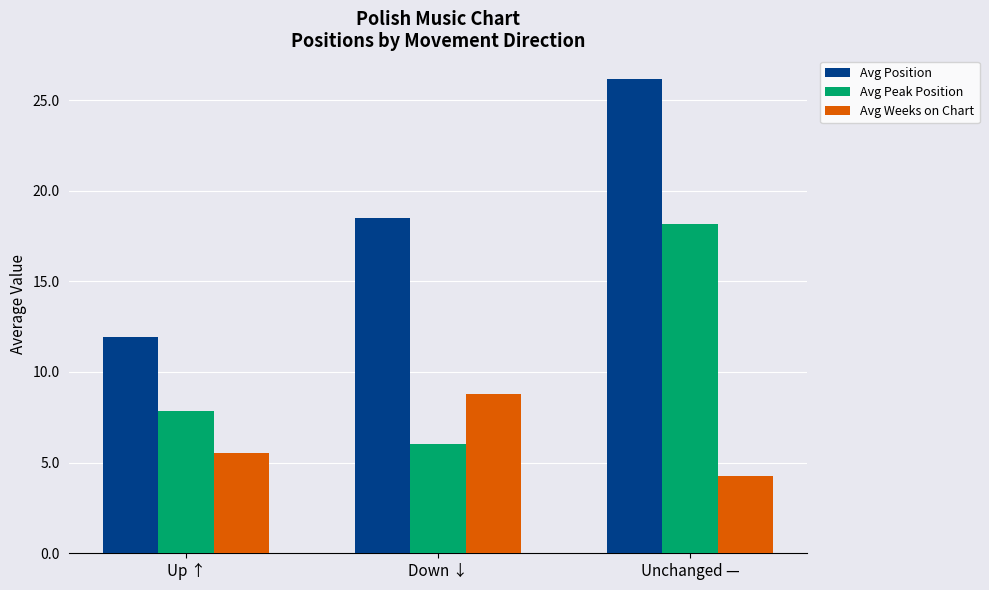

Which series has the largest range (max minus min)?

Avg Position